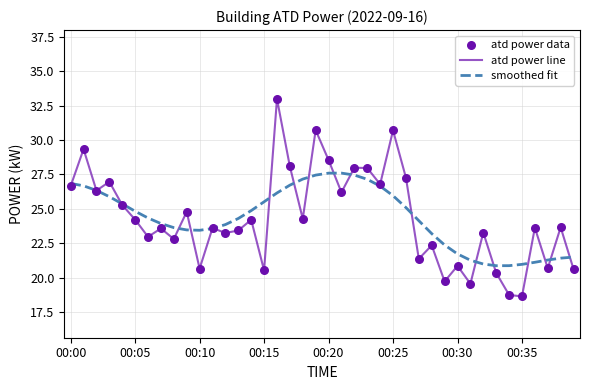

At how many categories does at least one series exceed 23?

32